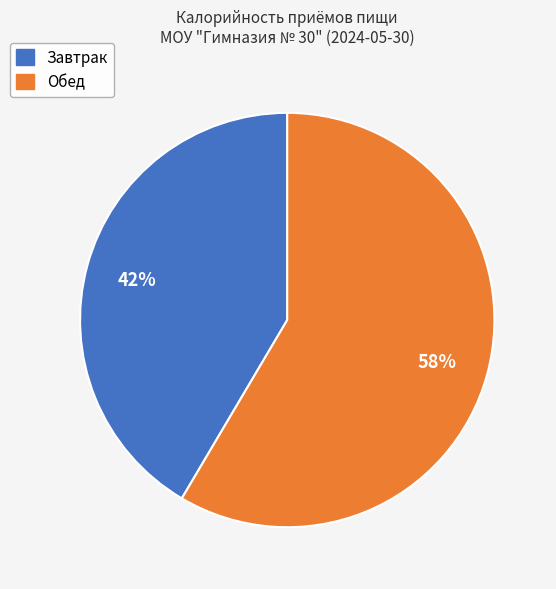

The Завтрак slice represents 42% of the pie. True or false?

True